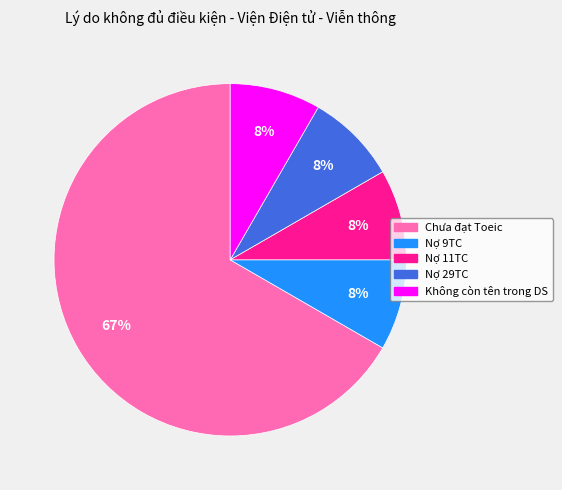

Count the number of slices in the pie.

5